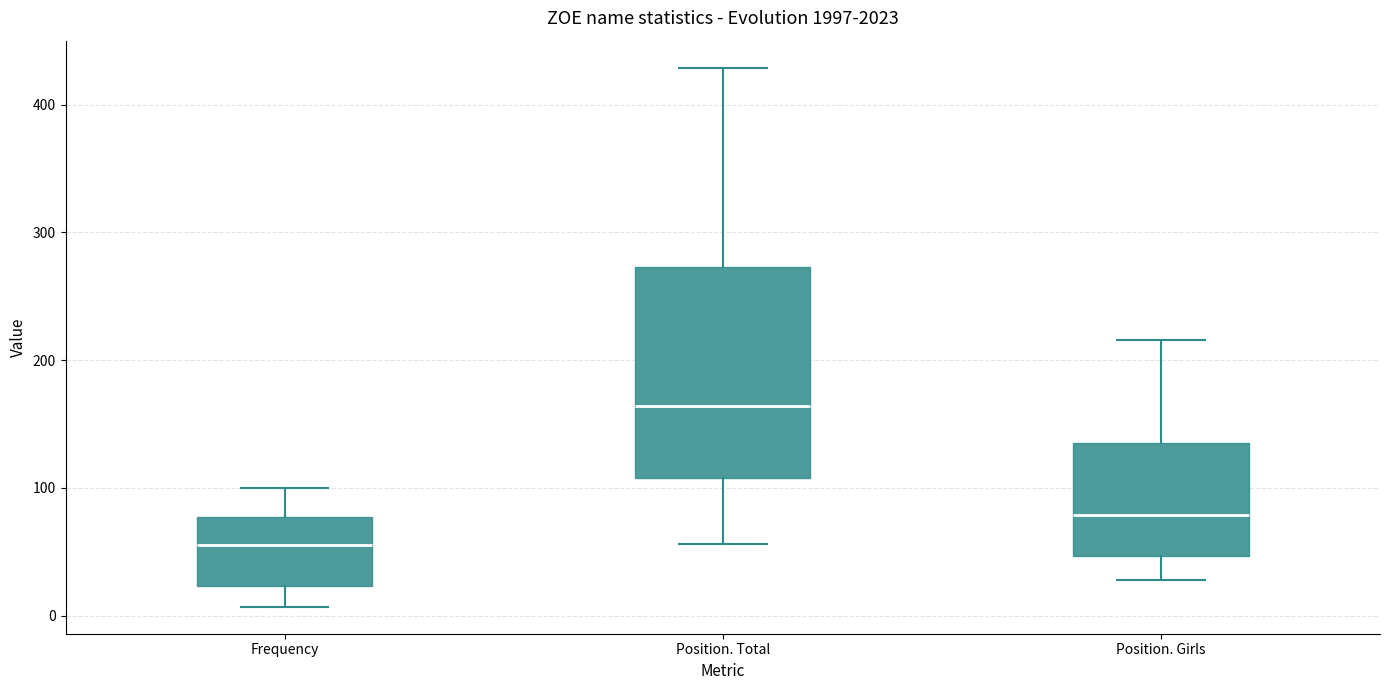

Reading left to right, read every box against the y-axis: the position of its median line, the range the box covers, and the ends of its whiskers. The values are not printed on the chart, so give them approximately, as read against the axis.

Frequency: median 60, box 20 to 80, whiskers 10 to 100
Position. Total: median 160, box 110 to 270, whiskers 60 to 430
Position. Girls: median 80, box 50 to 140, whiskers 30 to 220